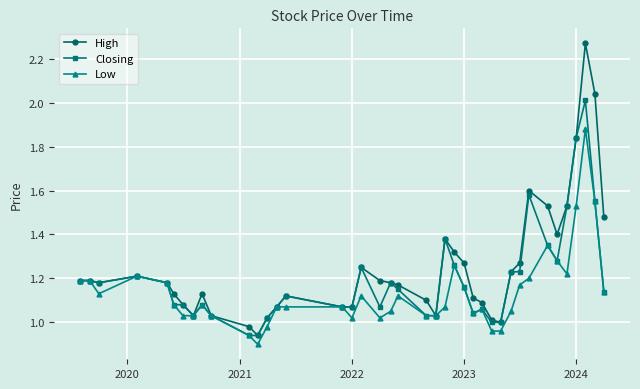

How many series are shown in this chart?

3